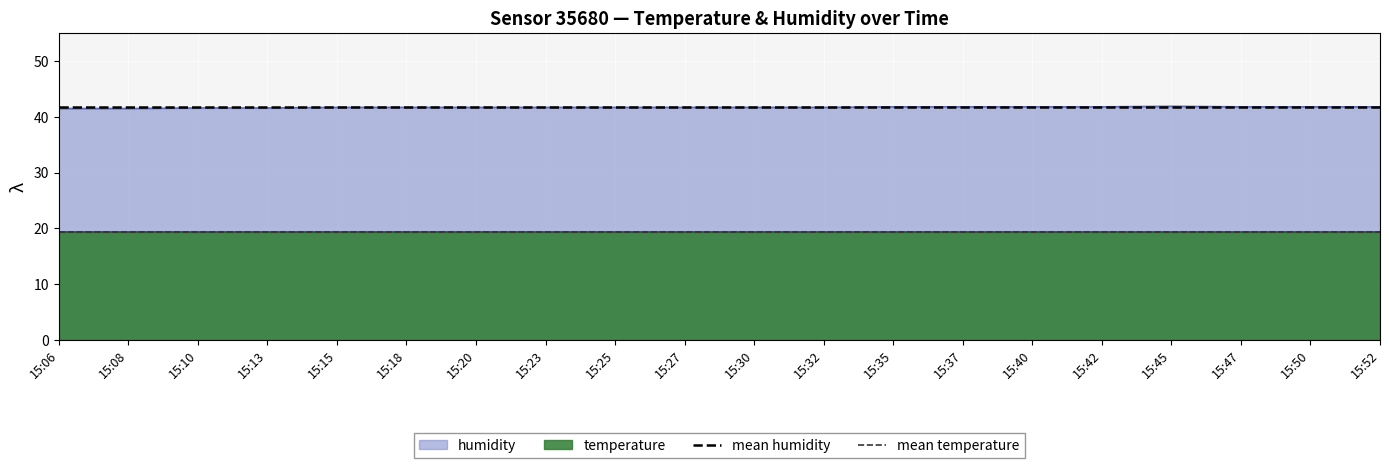

Is it true that mean humidity equals 41.7 at 15:06?

True